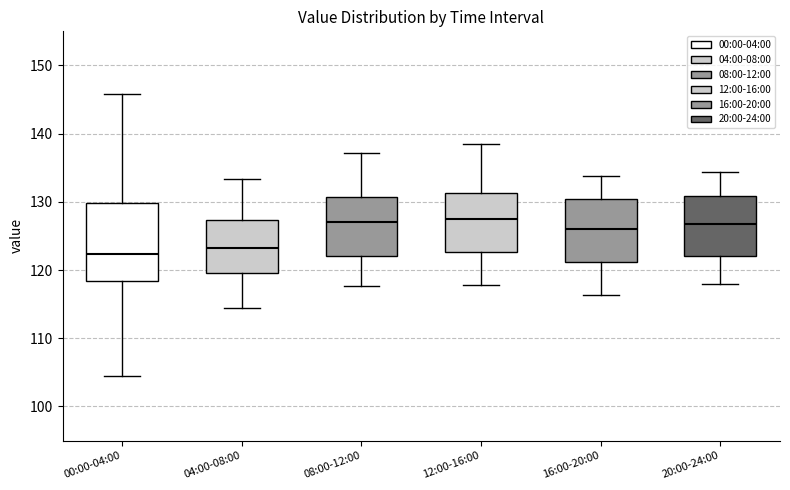

Which box is the tallest, from its lower edge to its upper edge?

00:00-04:00